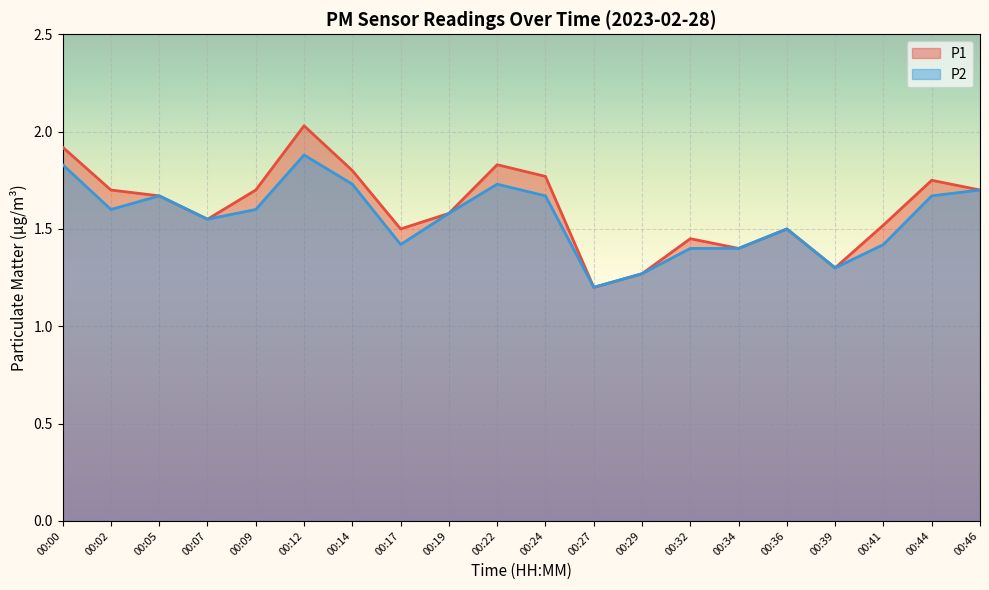

True or false: P1 has a value of 1.6 at 00:07.

True